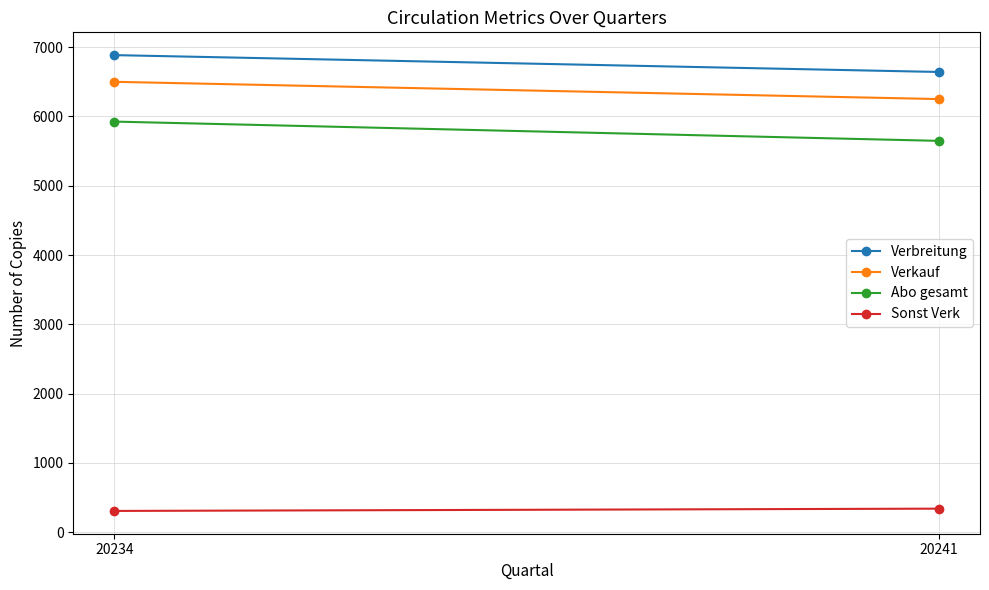

Rank the series at 20234 from lowest to highest value.

Sonst Verk, Abo gesamt, Verkauf, Verbreitung